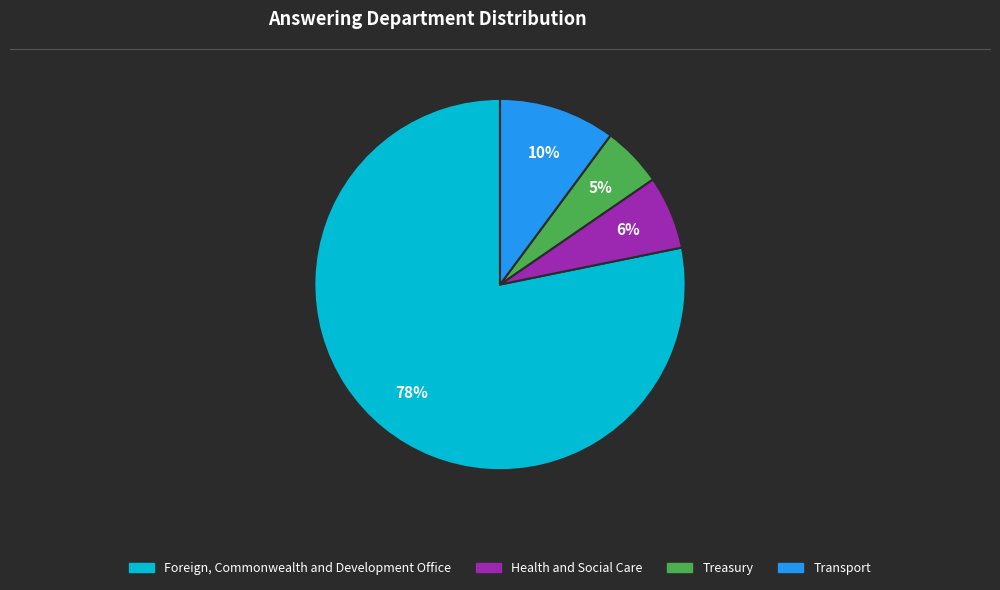

Count the number of slices in the pie.

4